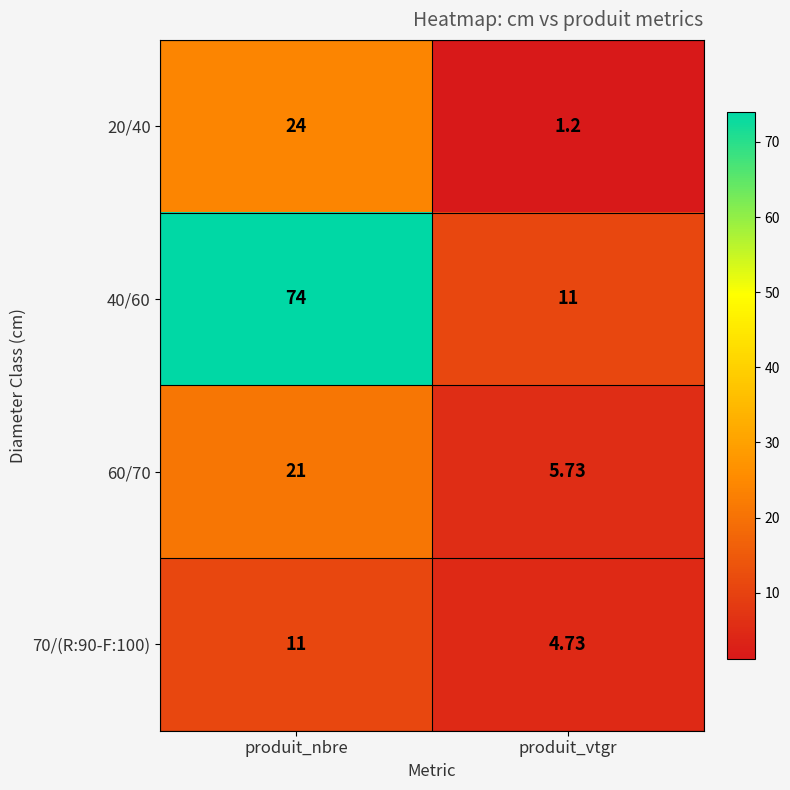

Which label corresponds to the largest value in the chart?

produit_nbre